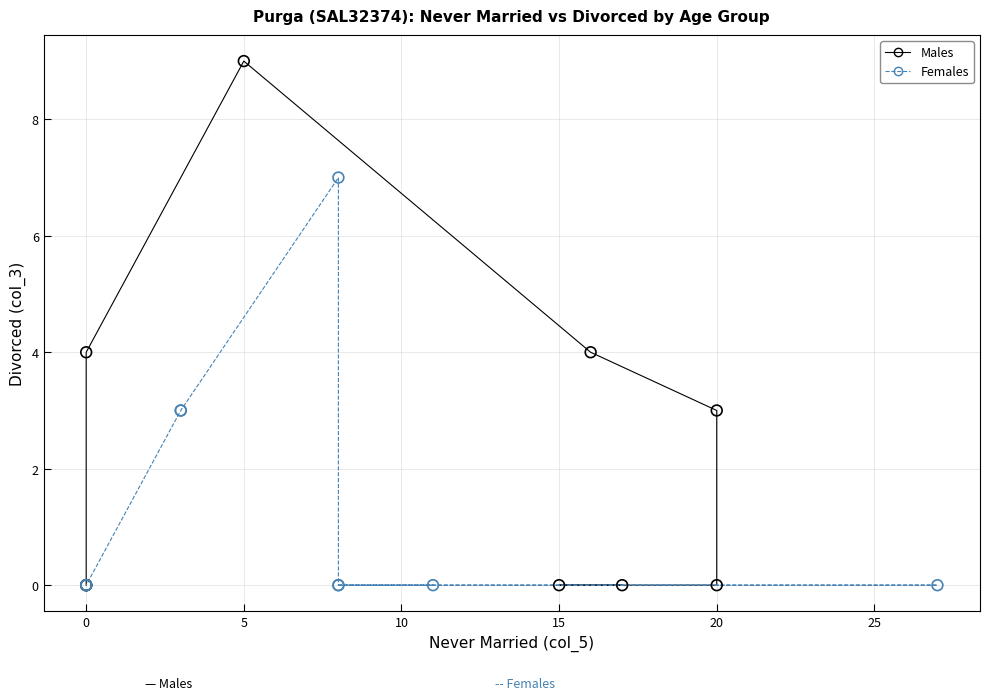

Which series contains the highest Y value?

Males